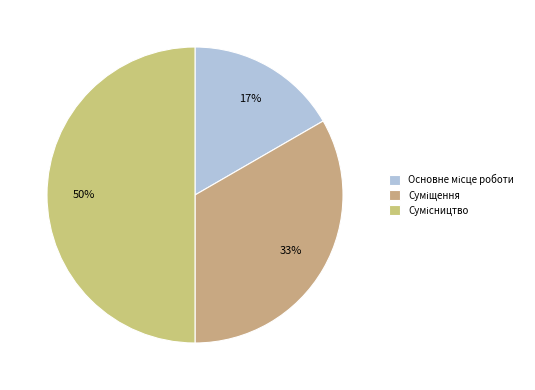

Combined, what portion of the pie is Основне місце роботи and Сумісництво?

66.7%